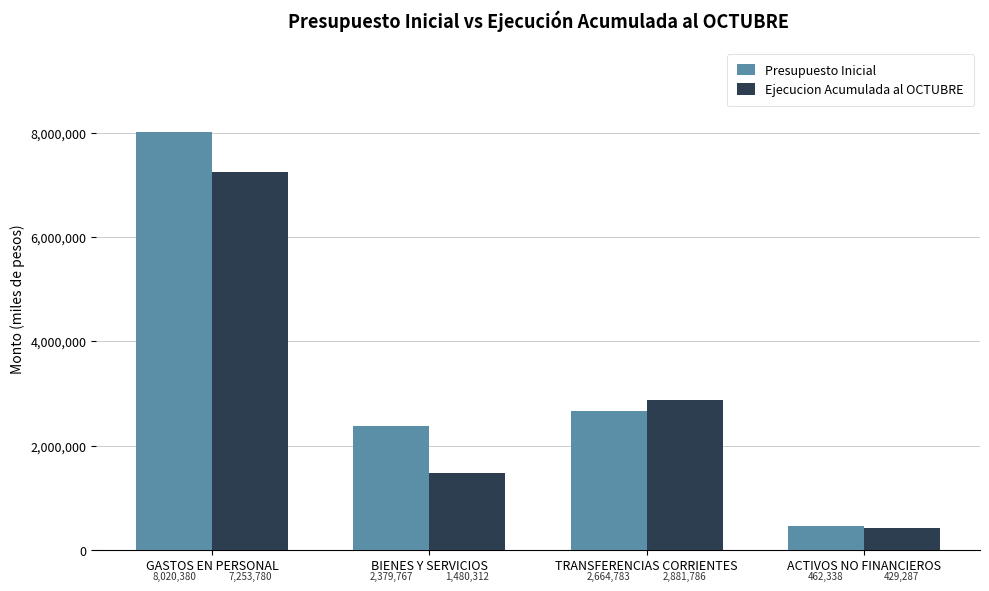

Reading left to right, transcribe all the data shown in this chart.

Presupuesto Inicial: 8020380	2379767	2664783	462338
Ejecucion Acumulada al OCTUBRE: 7253780	1480312	2881786	429287